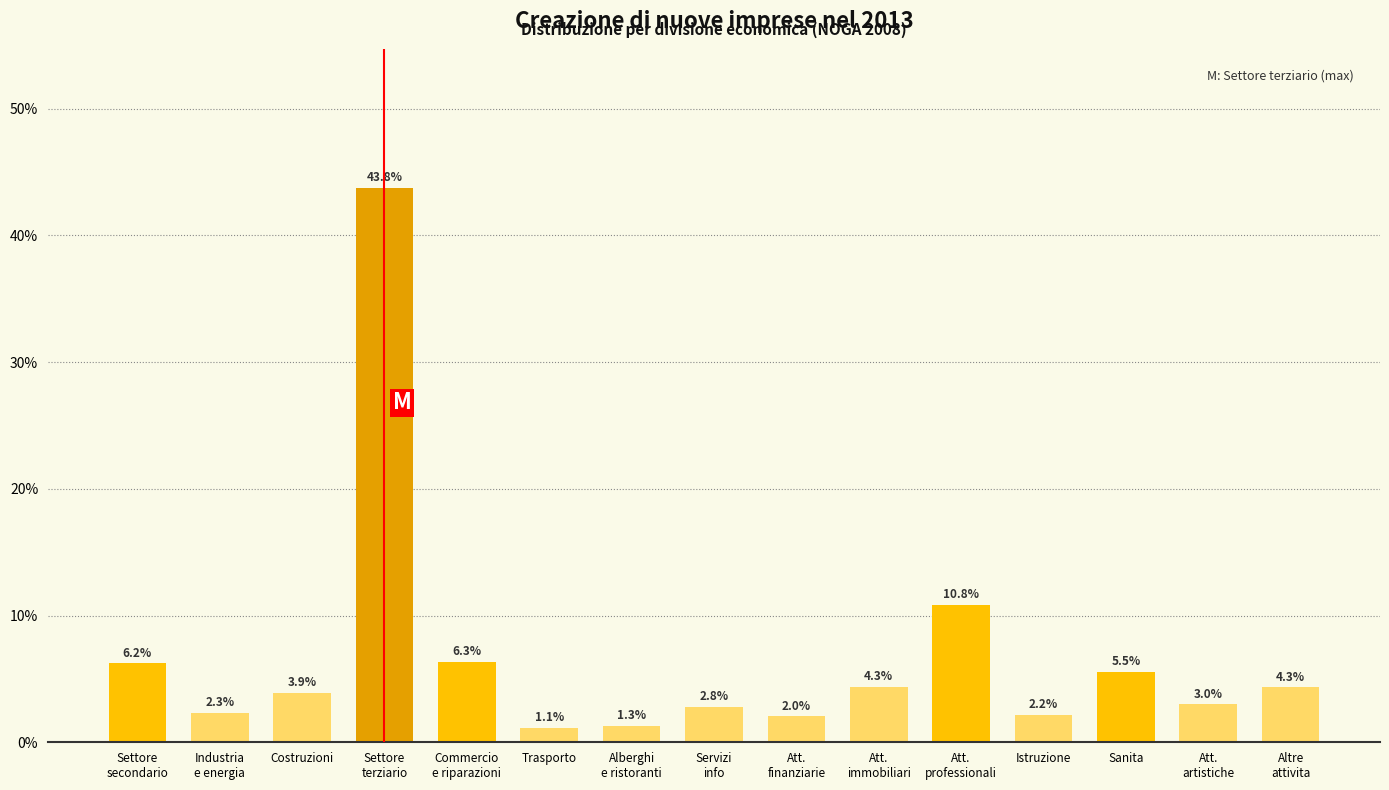

Reading right to left, transcribe all the data shown in this chart.

4.3	3.0	5.5	2.2	10.8	4.3	2.0	2.8	1.3	1.1	6.3	43.8	3.9	2.3	6.2